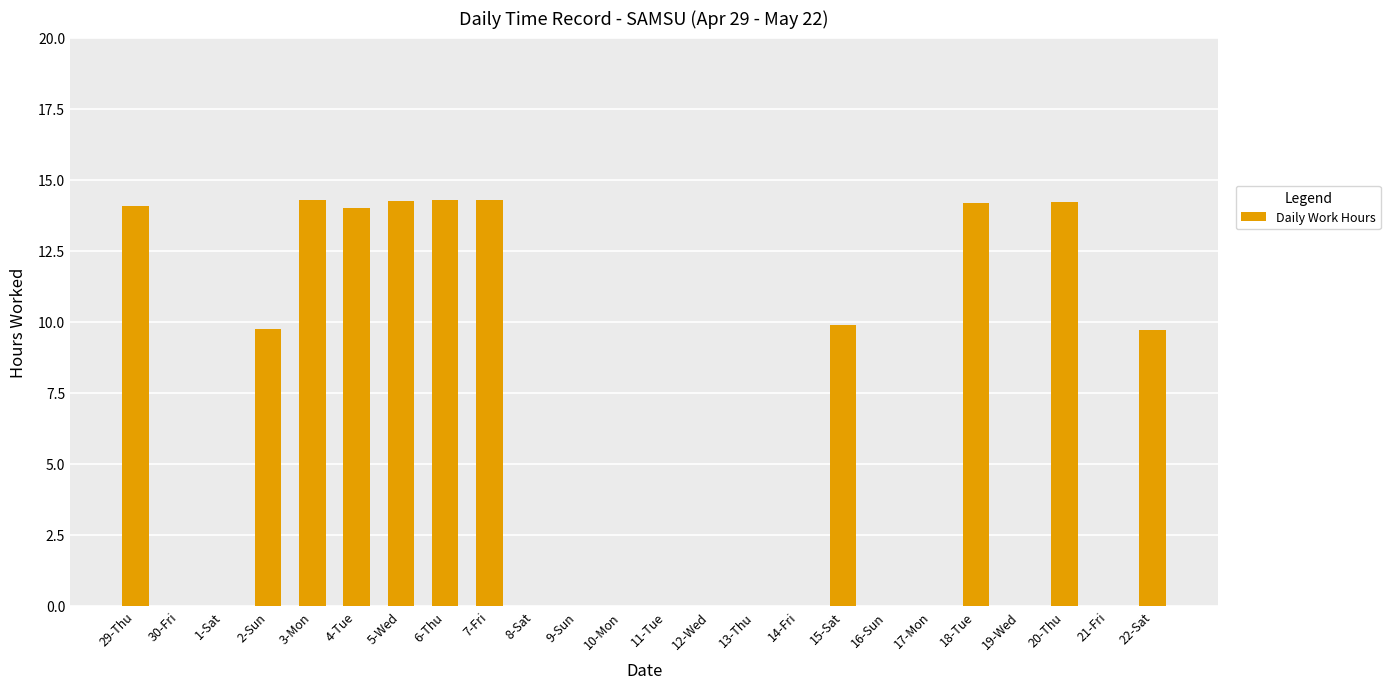

What is the maximum value shown in the chart?

14.3